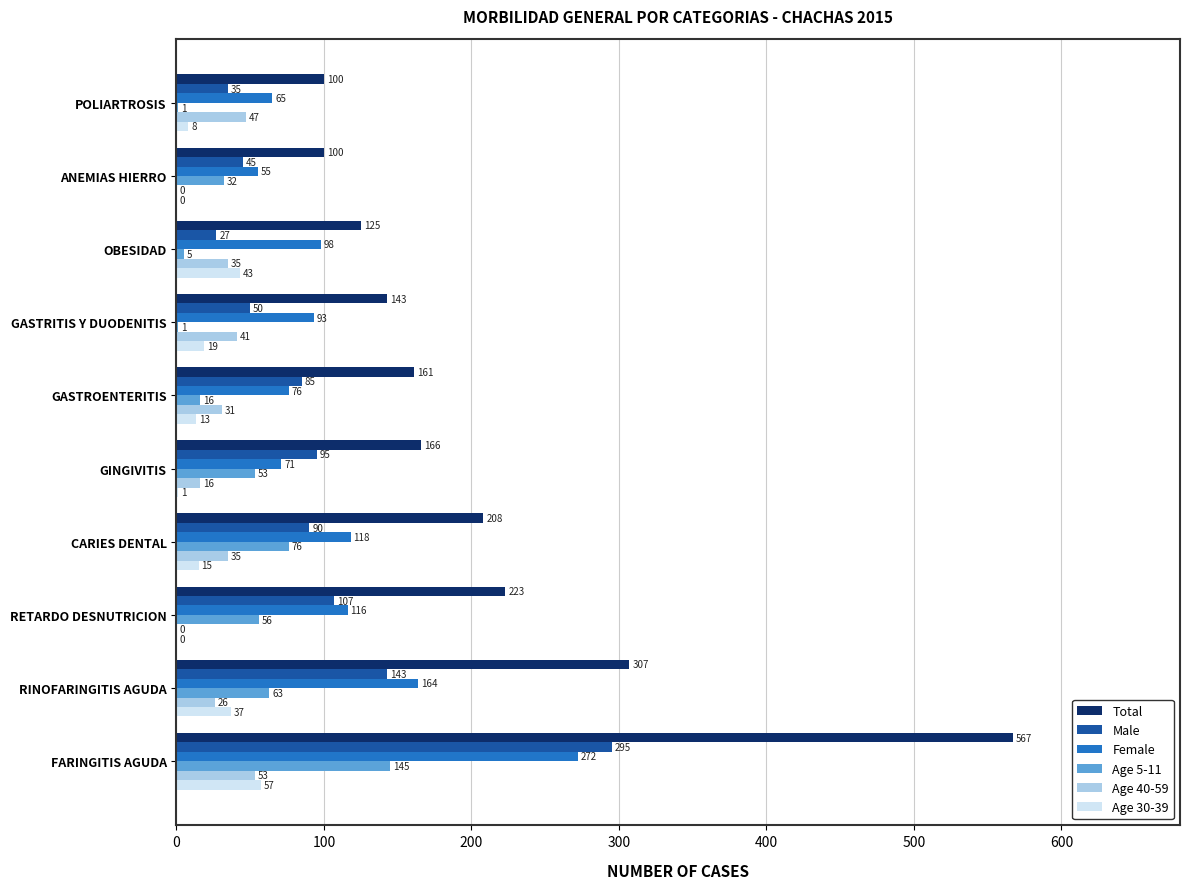

The Female series shows 164 at RINOFARINGITIS AGUDA. True or false?

True